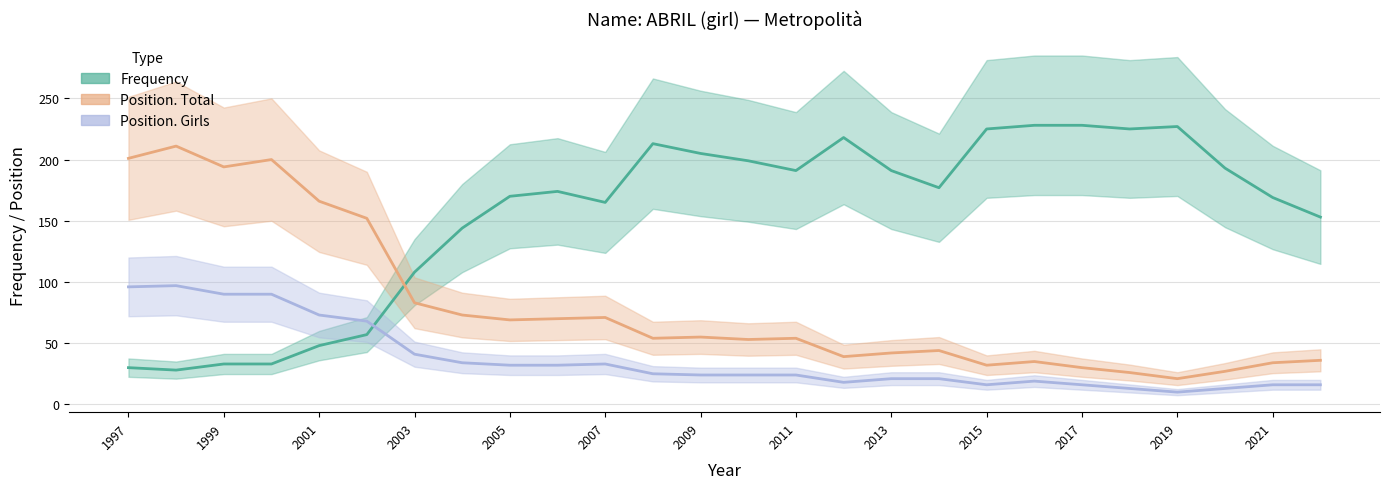

What is the greatest value displayed?

228